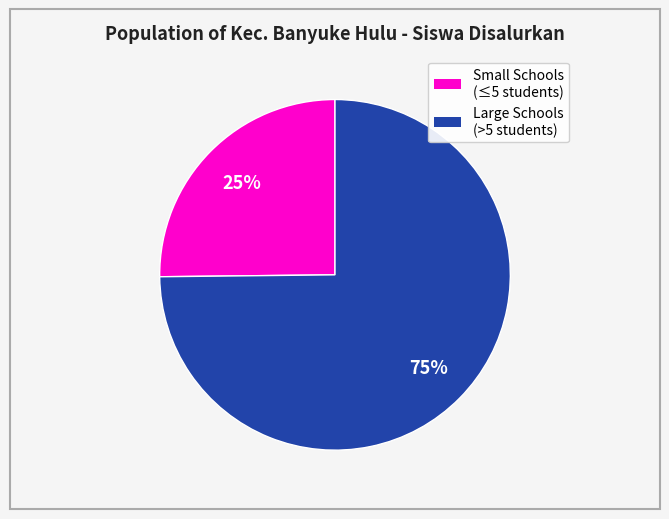

Does any single category account for the majority?

Yes